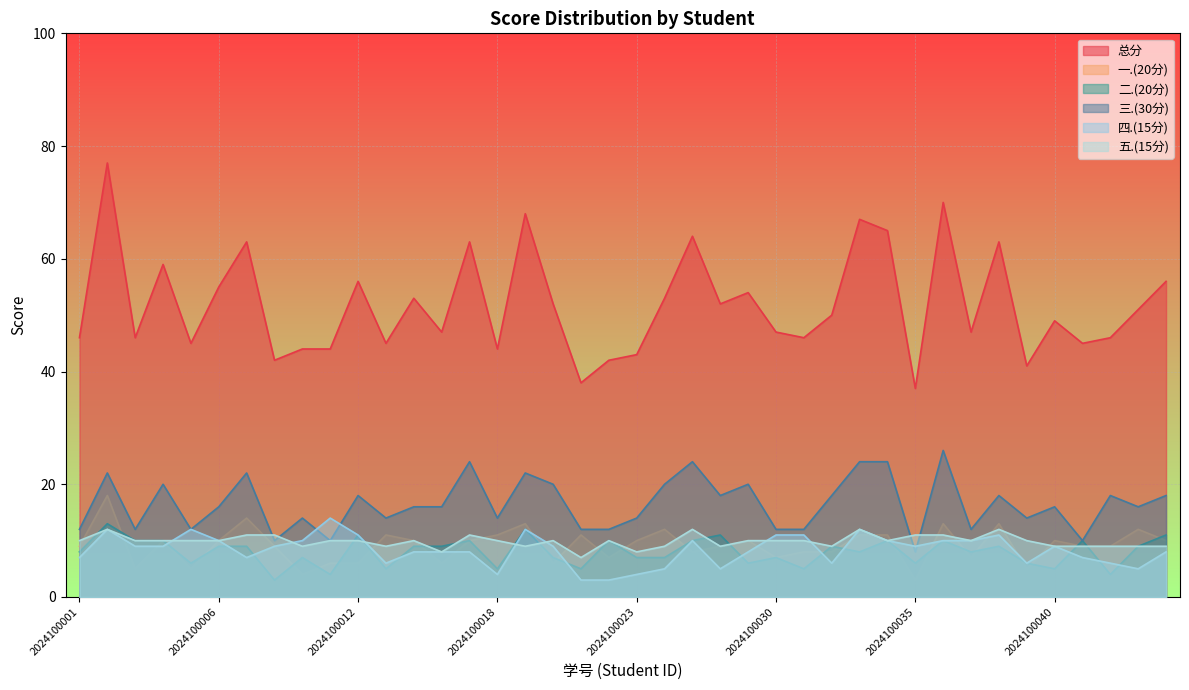

Count the number of categories in the chart.

40